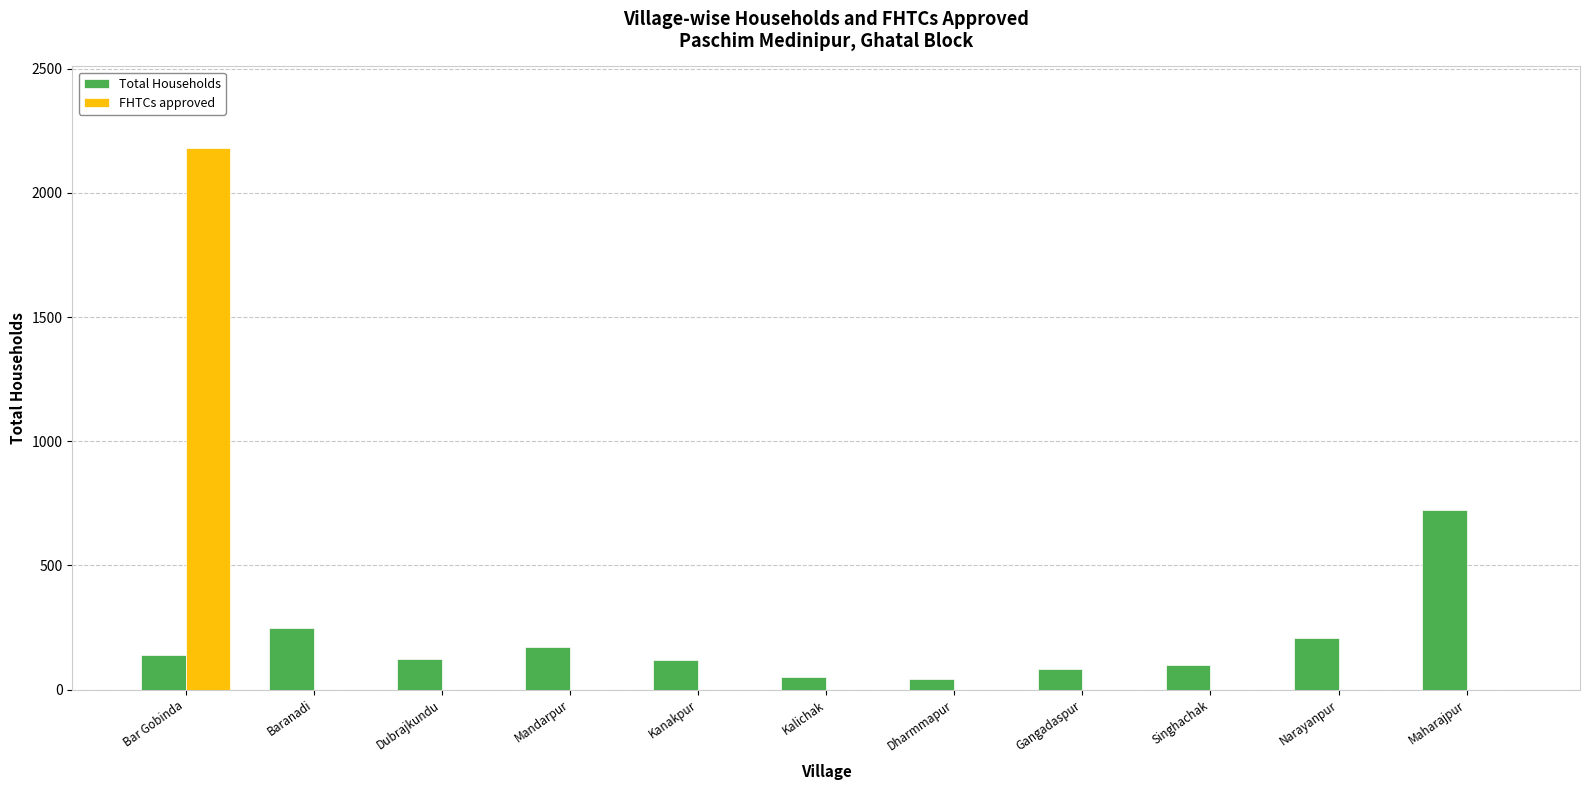

At which category is the sum across all series the highest?

Bar Gobinda